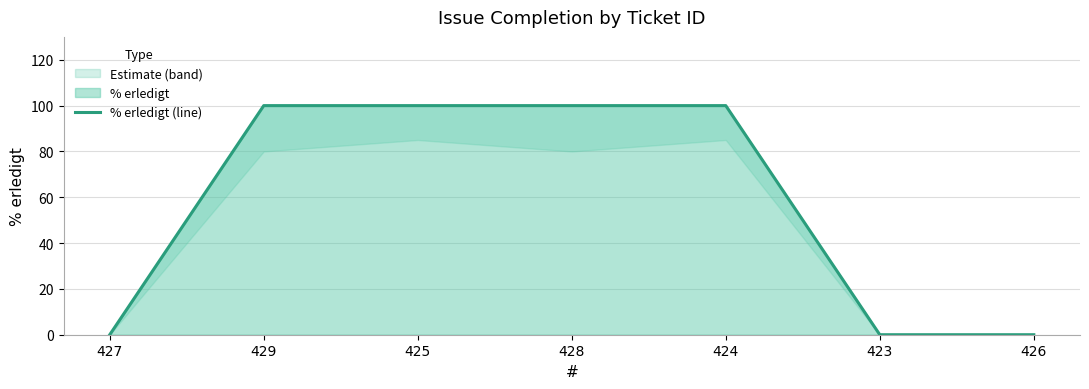

Is it true that the value at 429 is 100?

True